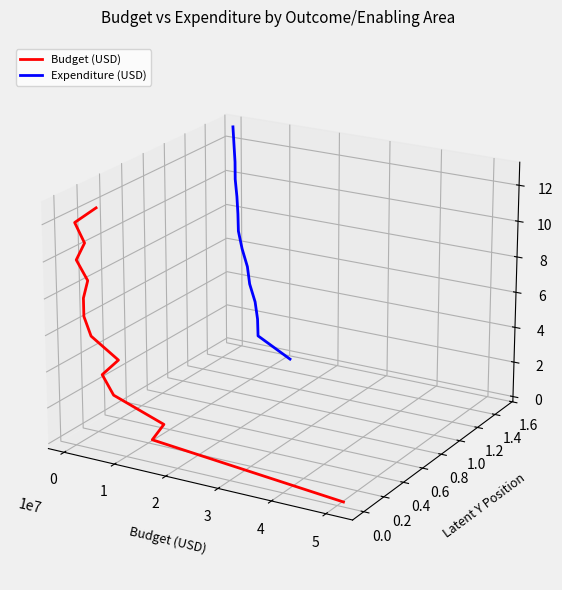

What is the label of the 11th point from the right?

2